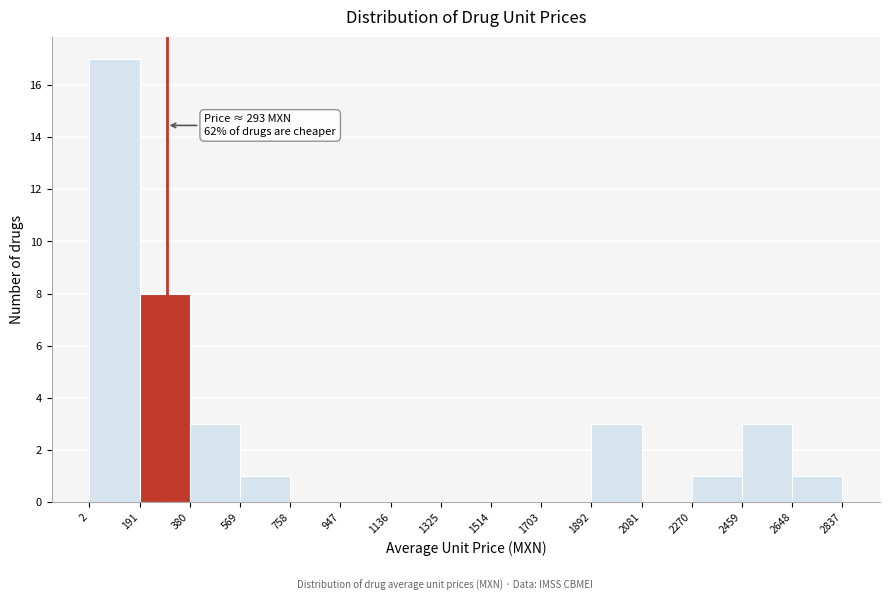

Over which range of the x-axis is the bar tallest?

2 to 191